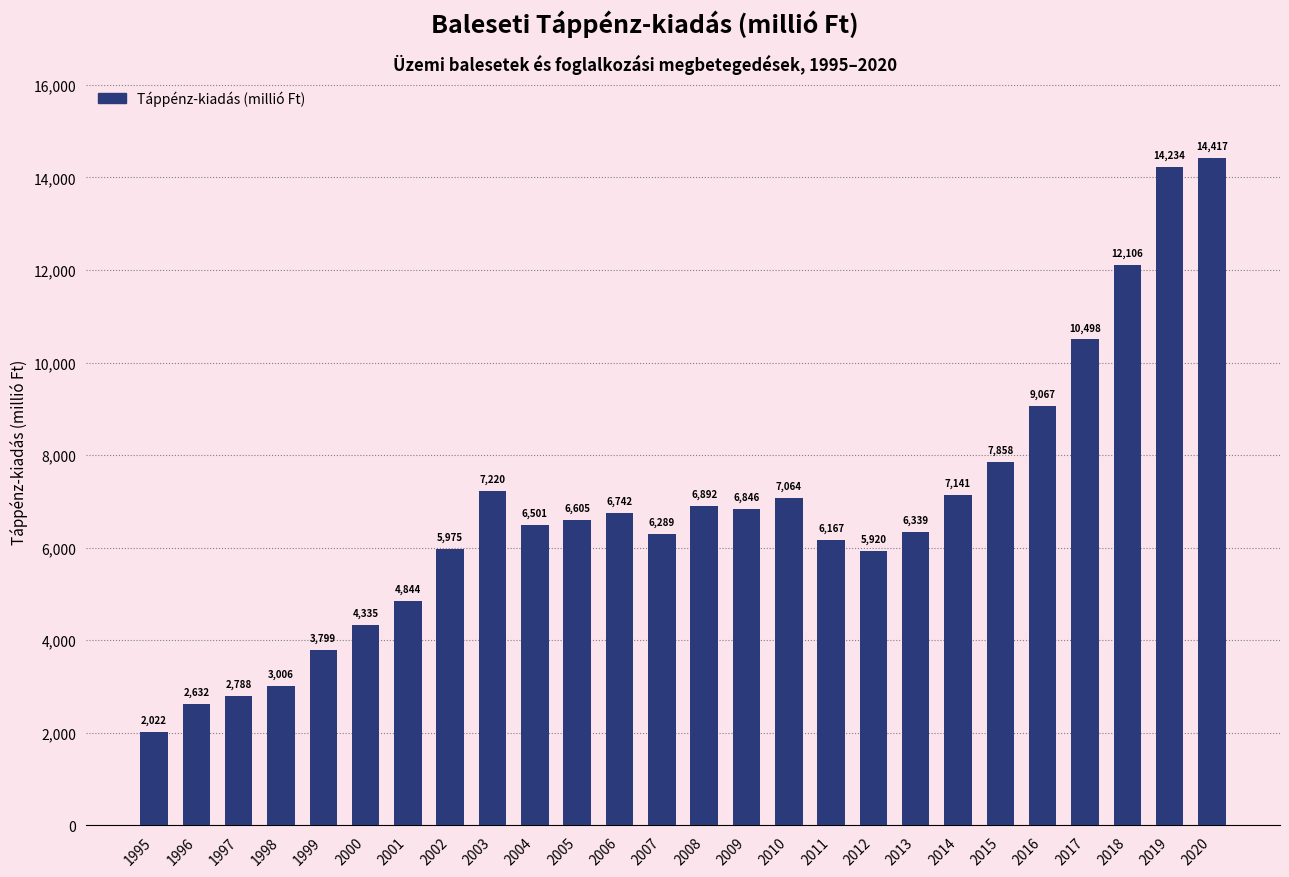

Between 2010 and 2017, which is larger?

2017